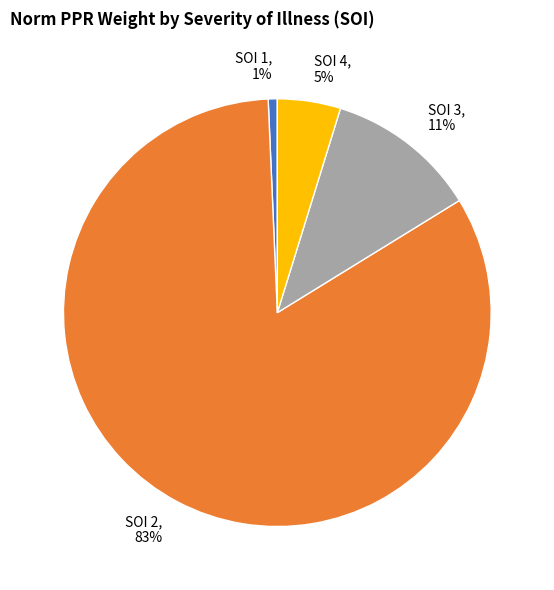

To the nearest percent, what is the difference between the largest and smallest slice percentages?

82%